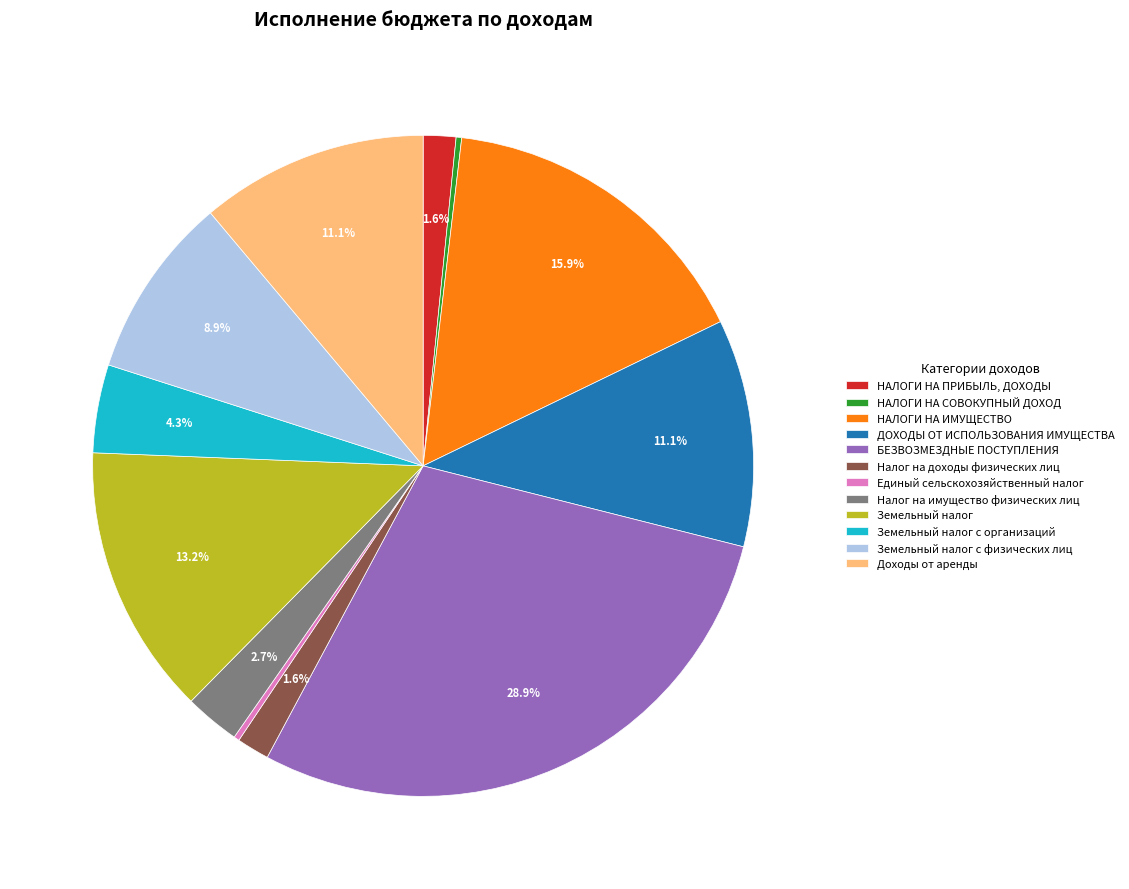

Between Доходы от аренды and Земельный налог, which is larger?

Земельный налог